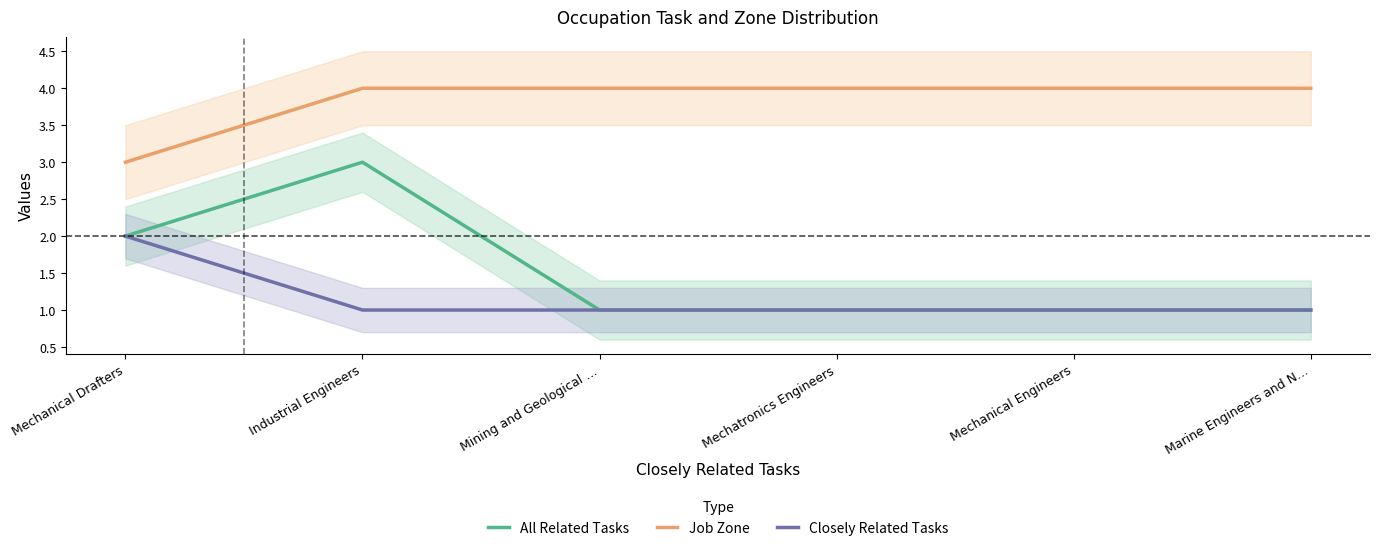

What position from the left is Mechanical Drafters?

1